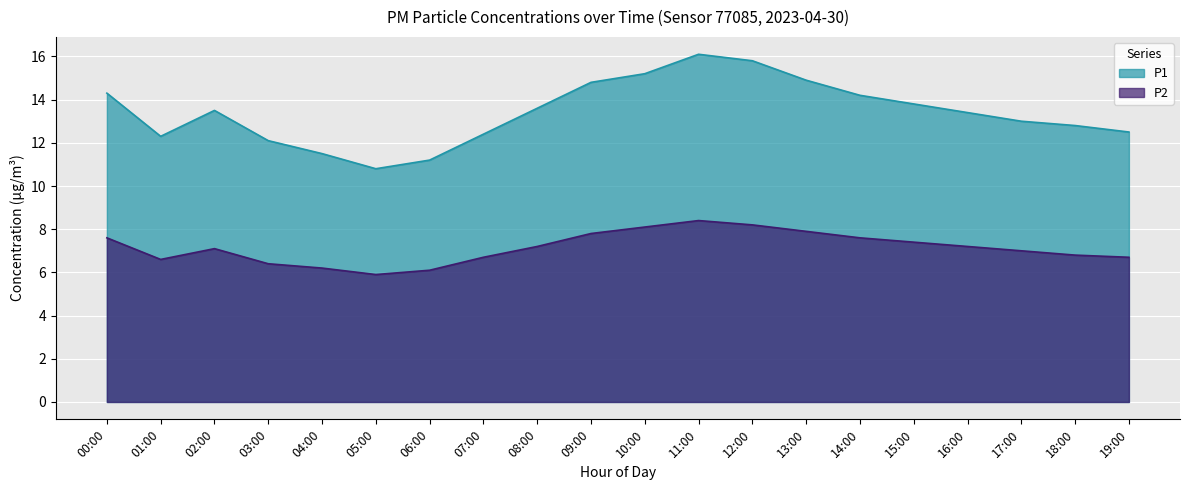

Rank the series at 06:00 from highest to lowest value.

P1, P2